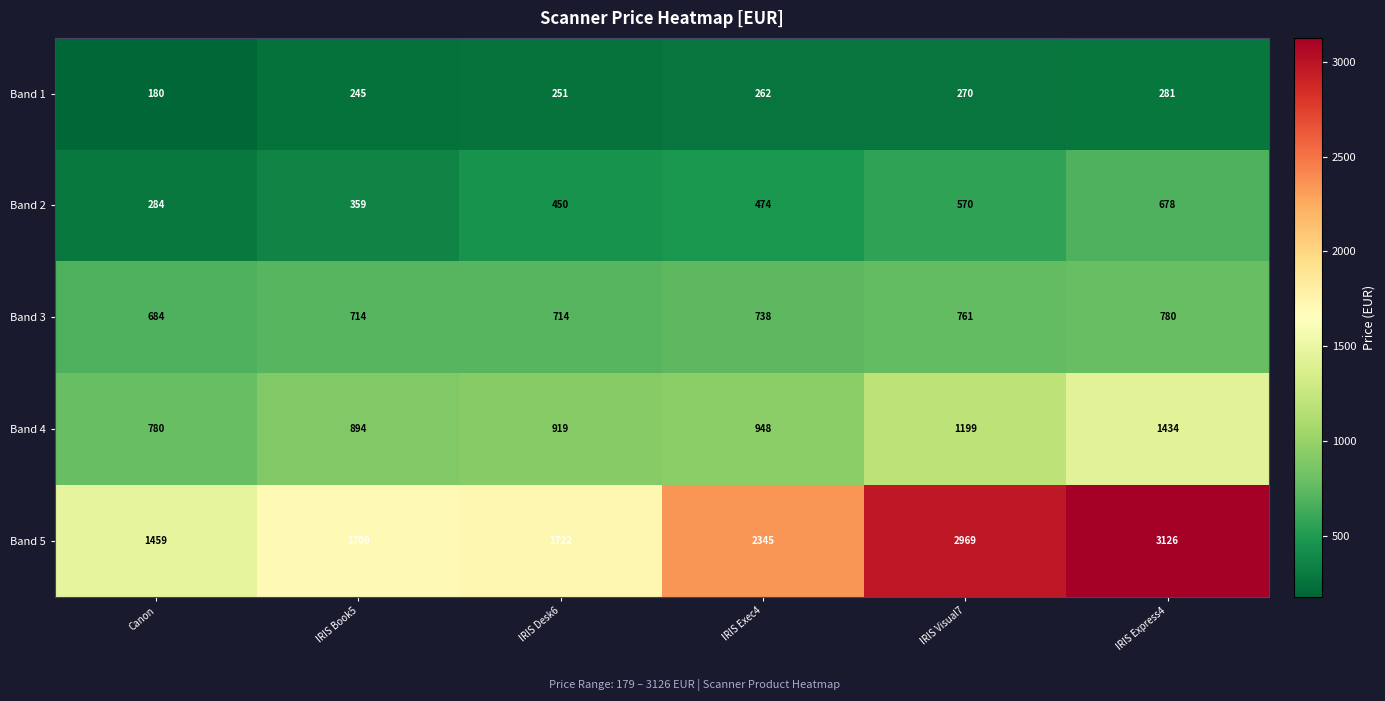

Reading right to left, extract all data points from this chart.

Band 1: IRIS Express4=281	IRIS Visual7=270	IRIS Exec4=262	IRIS Desk6=251	IRIS Book5=245	Canon=180
Band 2: IRIS Express4=678	IRIS Visual7=570	IRIS Exec4=474	IRIS Desk6=450	IRIS Book5=359	Canon=284
Band 3: IRIS Express4=780	IRIS Visual7=761	IRIS Exec4=738	IRIS Desk6=714	IRIS Book5=714	Canon=684
Band 4: IRIS Express4=1434	IRIS Visual7=1199	IRIS Exec4=948	IRIS Desk6=919	IRIS Book5=894	Canon=780
Band 5: IRIS Express4=3126	IRIS Visual7=2969	IRIS Exec4=2345	IRIS Desk6=1722	IRIS Book5=1709	Canon=1459